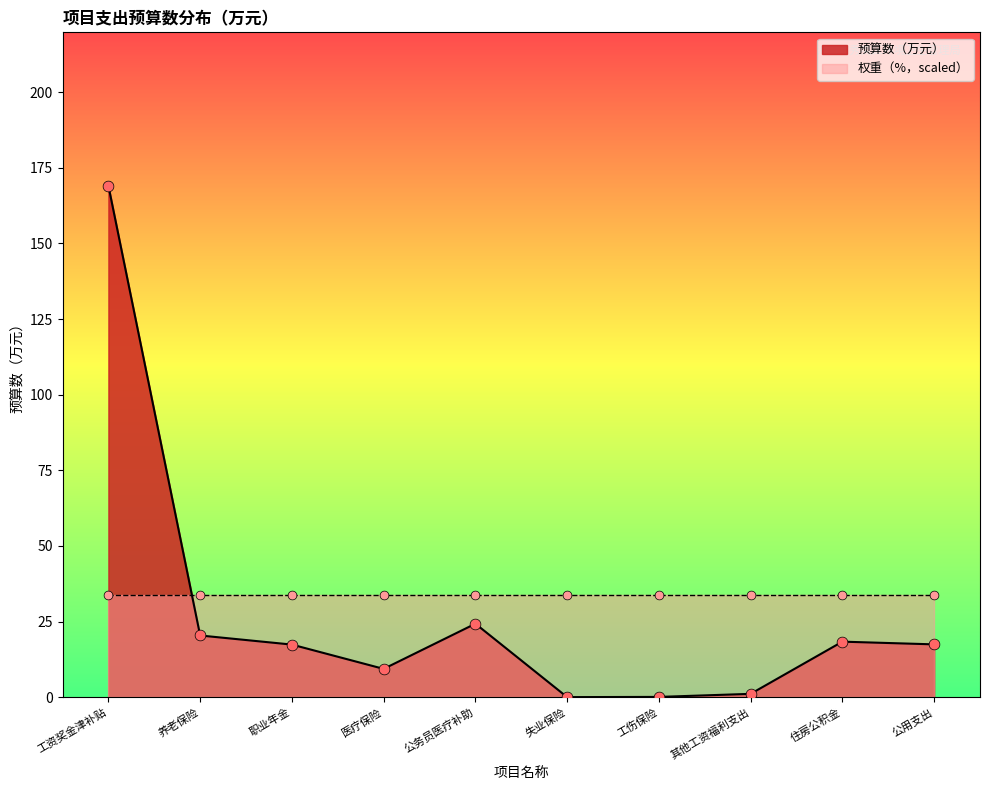

Which has a higher value, 公用支出 or 公务员医疗补助?

公务员医疗补助